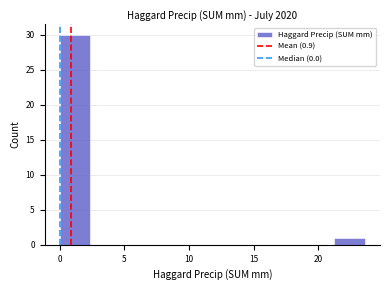

Reading left to right, transcribe this chart: for each bar, give the range it covers on the x-axis and its height. Neither the bar edges nor the heights are printed on the chart, so give them approximately, as read against the axes.

0.0 to 2.5: 30
2.5 to 4.5: 0
4.5 to 7.0: 0
7.0 to 9.5: 0
9.5 to 12.0: 0
12.0 to 14.0: 0
14.0 to 16.5: 0
16.5 to 19.0: 0
19.0 to 21.0: 0
21.0 to 23.5: 1